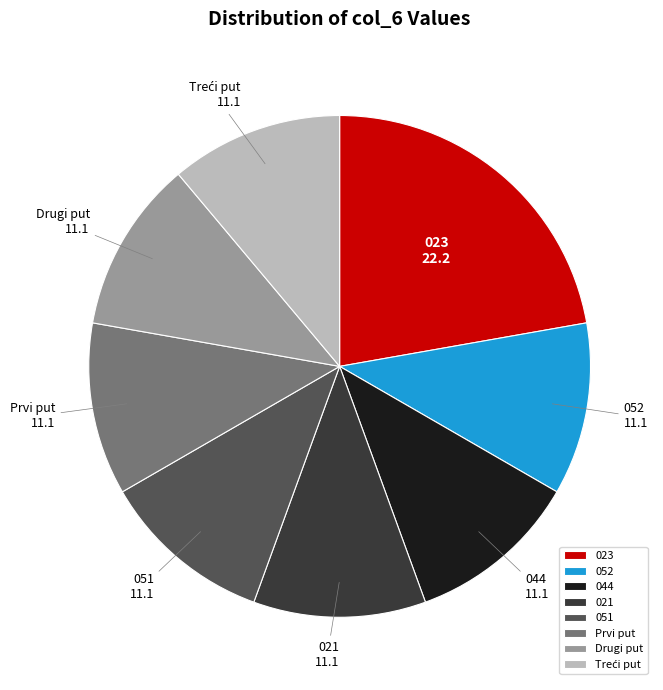

What is the ratio of the value at 044 to the value at 051?

1.0